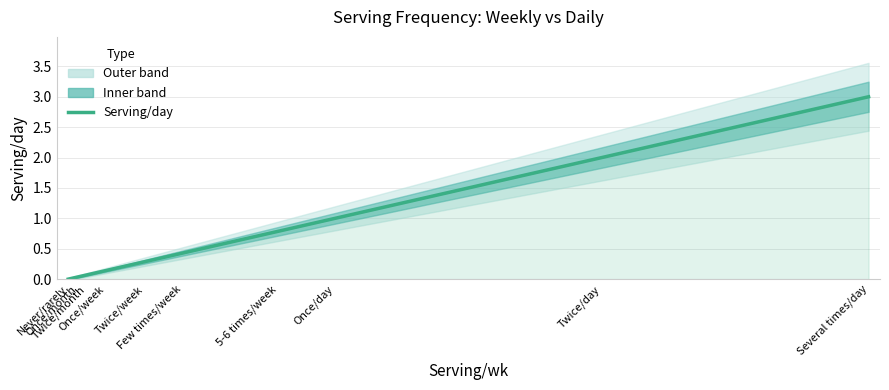

What is the approximate value at Few times/week?

0.4